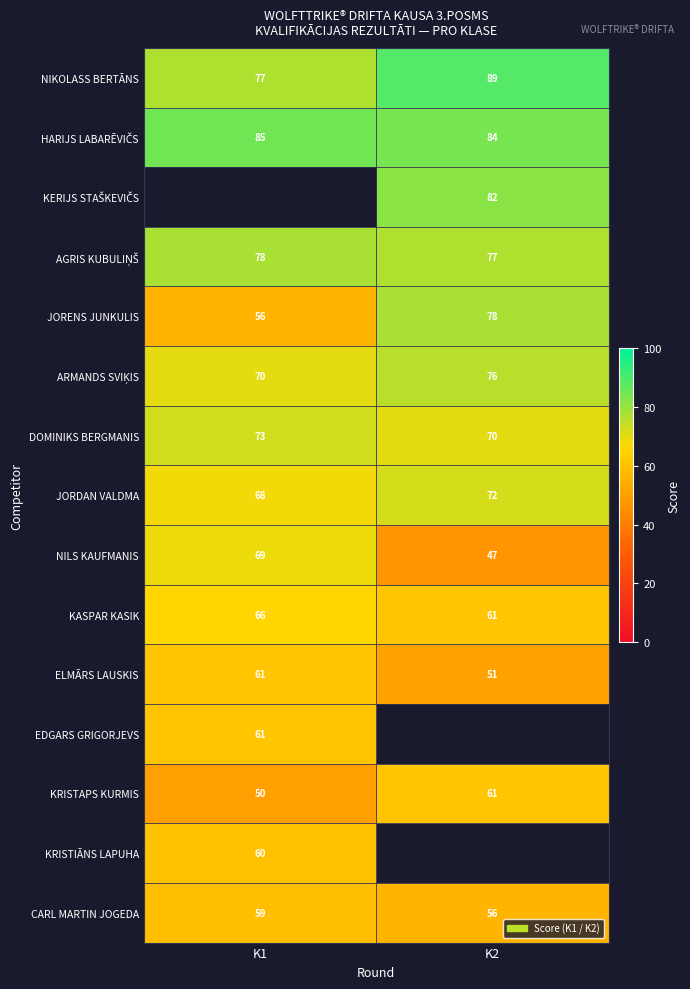

Where is JORDAN VALDMA nearest to the value 70?

K1